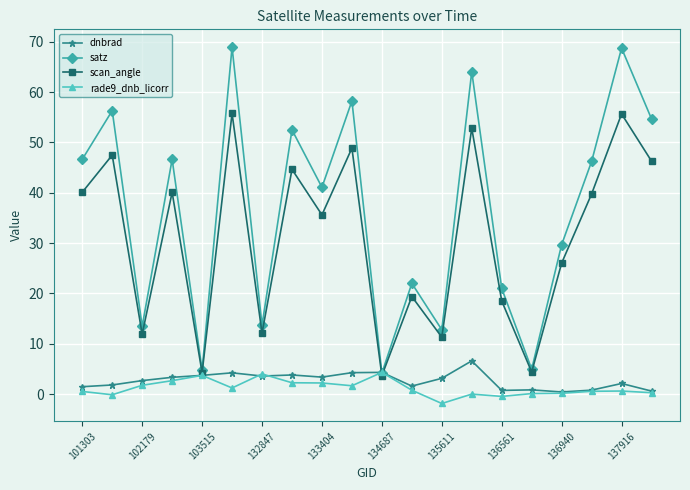

Which series has the widest spread of values?

satz